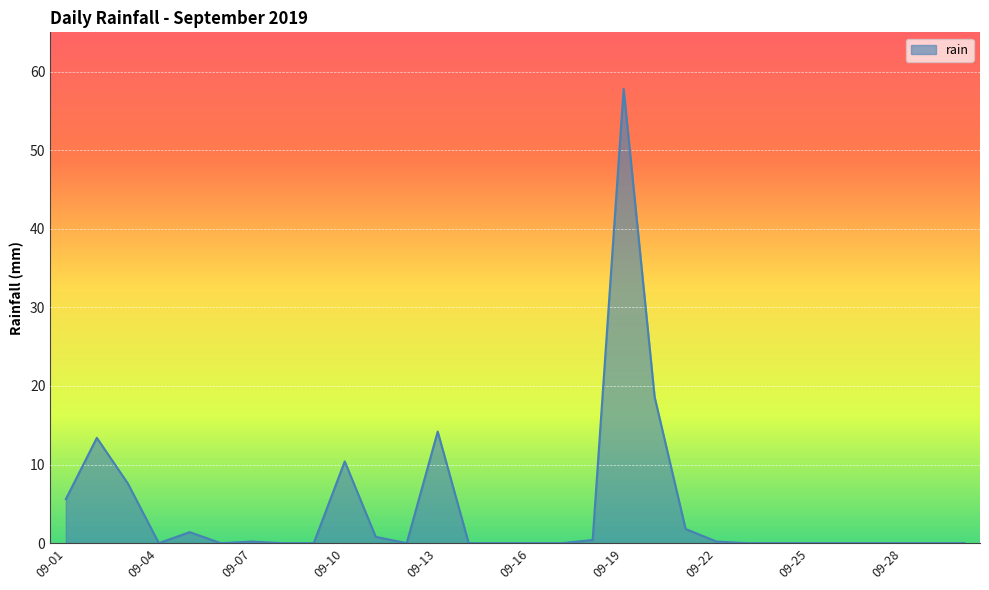

How many series are shown in this chart?

1